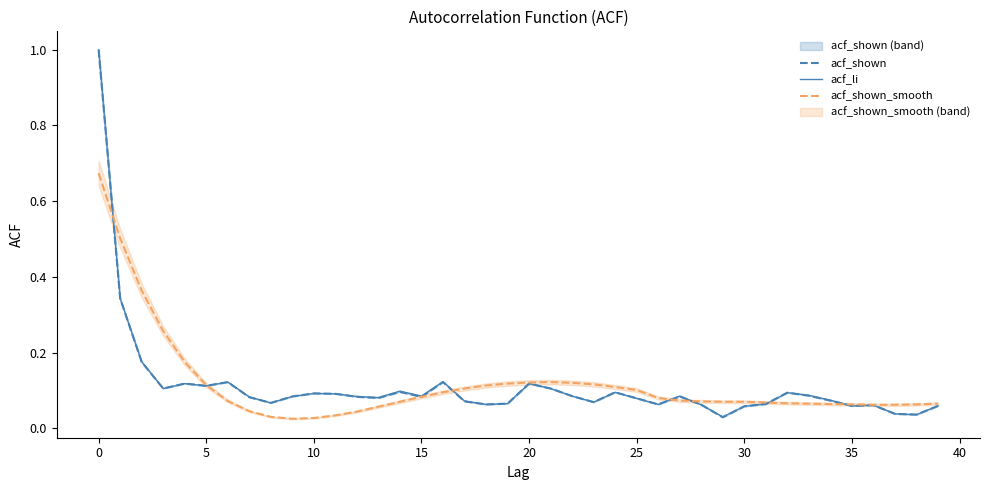

What are all the series names shown in the legend?

acf_shown, acf_li, acf_shown_smooth